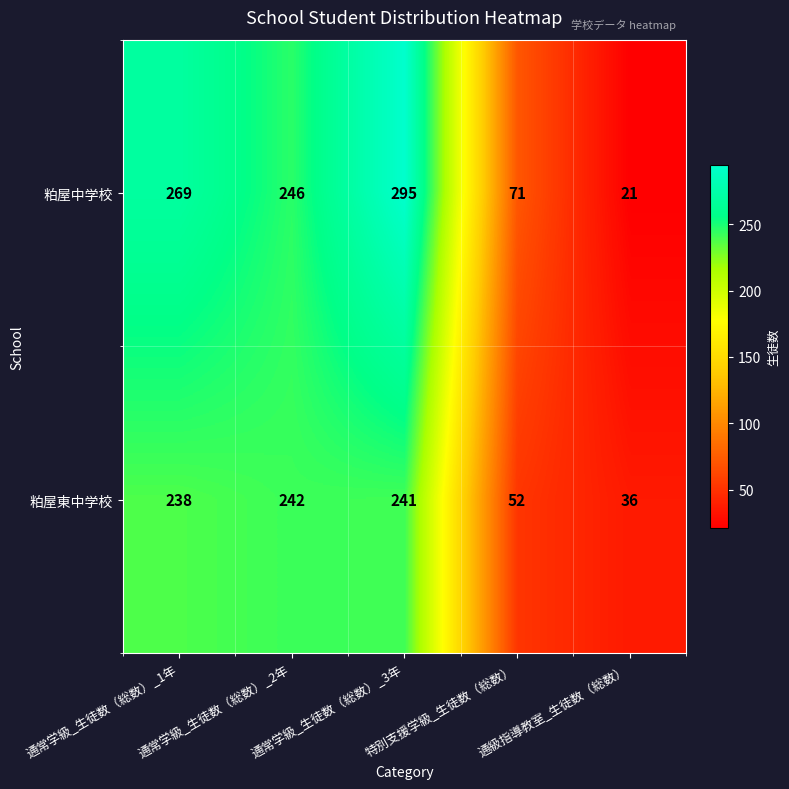

What value does the 粕屋中学校 series have at 通級指導教室_生徒数（総数）, to the nearest 5?

20